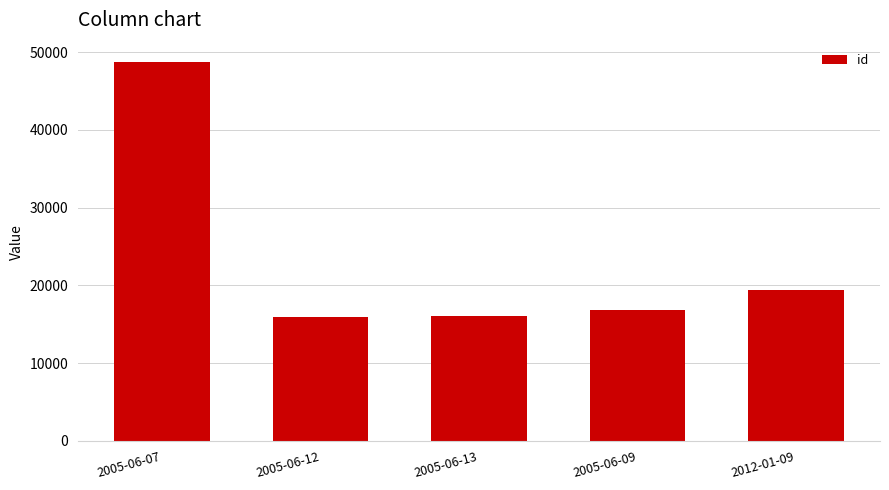

True or false: the data shows 16065 at 2005-06-13.

True